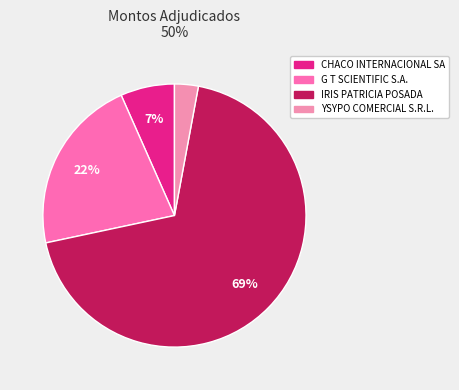

To the nearest percent, what is the combined percentage of CHACO INTERNACIONAL SA and G T SCIENTIFIC S.A.?

28%